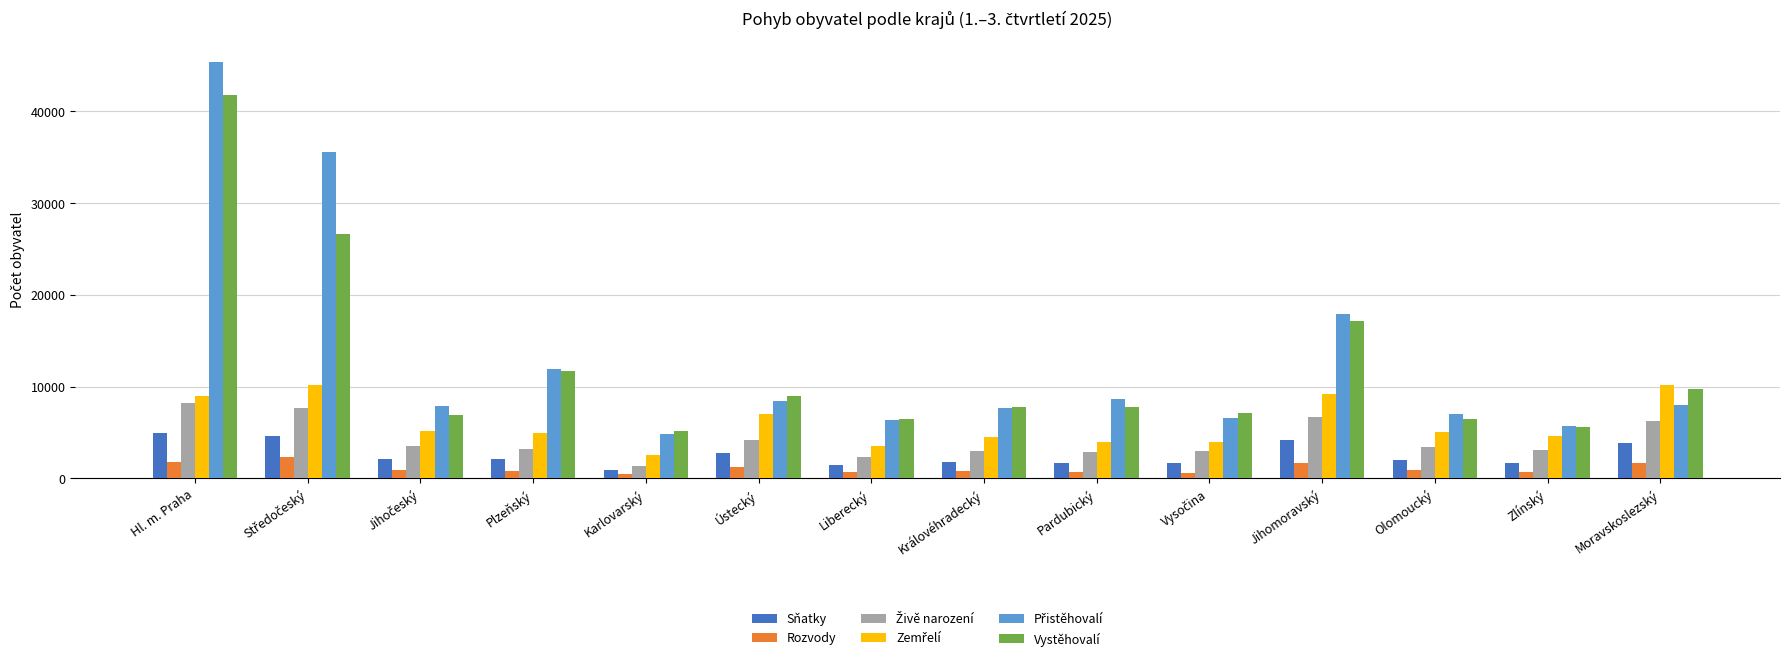

Is it true that Vystěhovalí equals 11704 at Plzeňský?

True